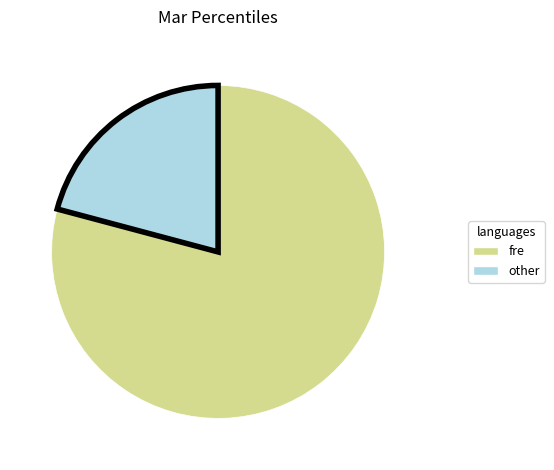

Is there any slice that represents more than half of the pie?

Yes